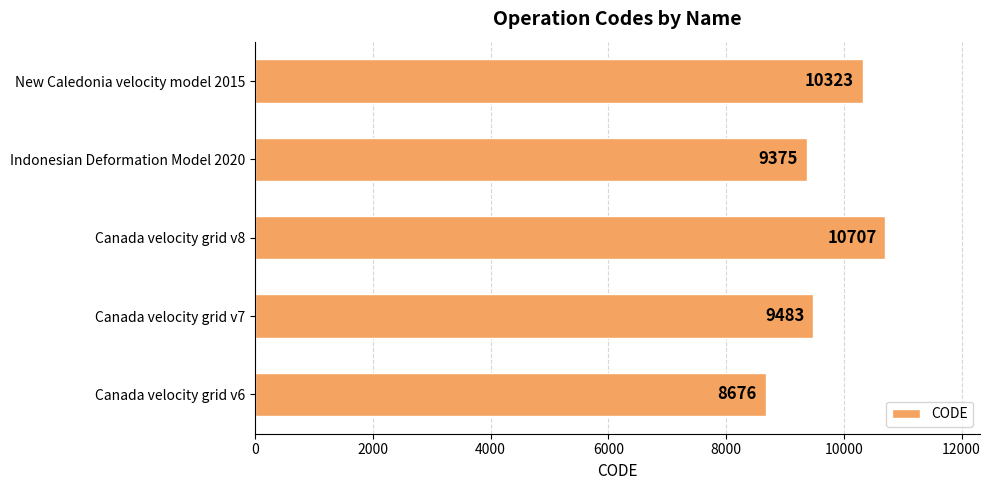

What is the sum of all values?

48564